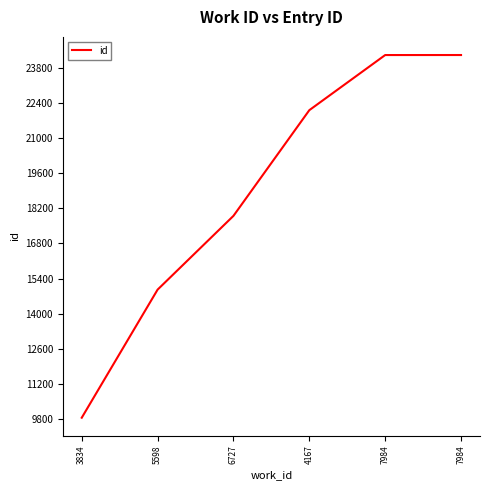

Between 7984 and 5598, which is larger?

7984